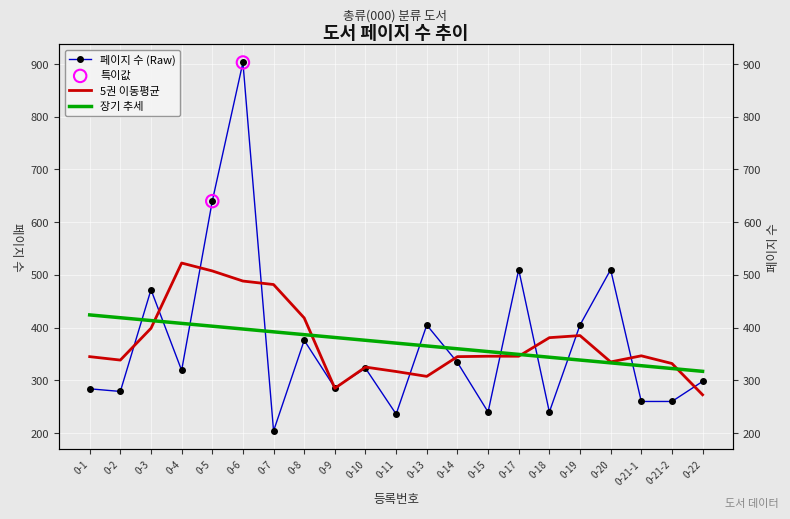

What is the change in value from 0-20 to 0-22?

-212